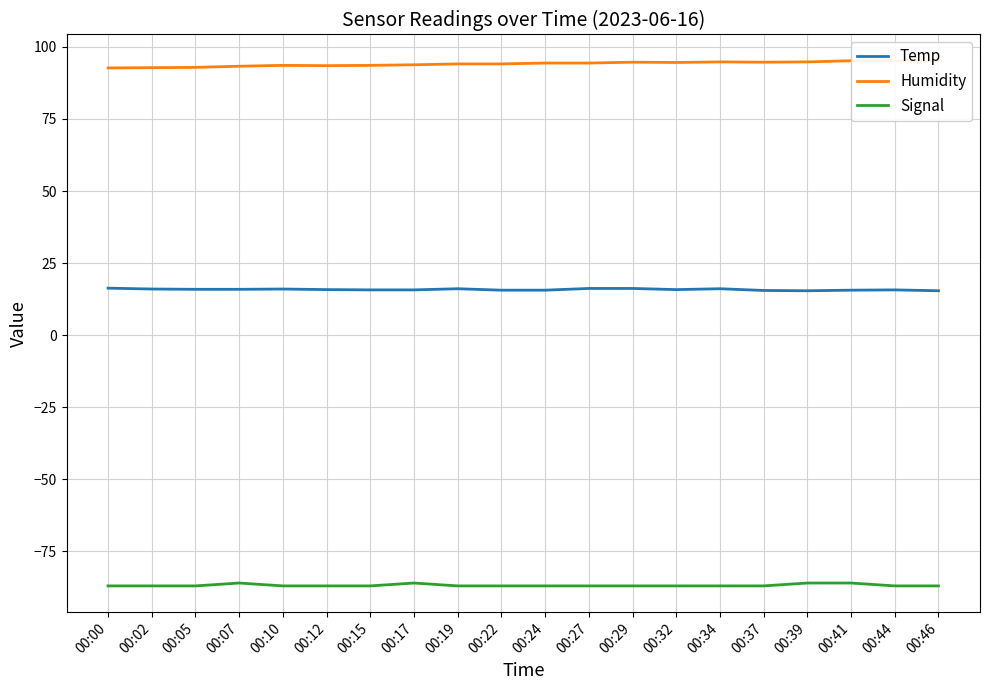

How many lines are shown in the chart?

3